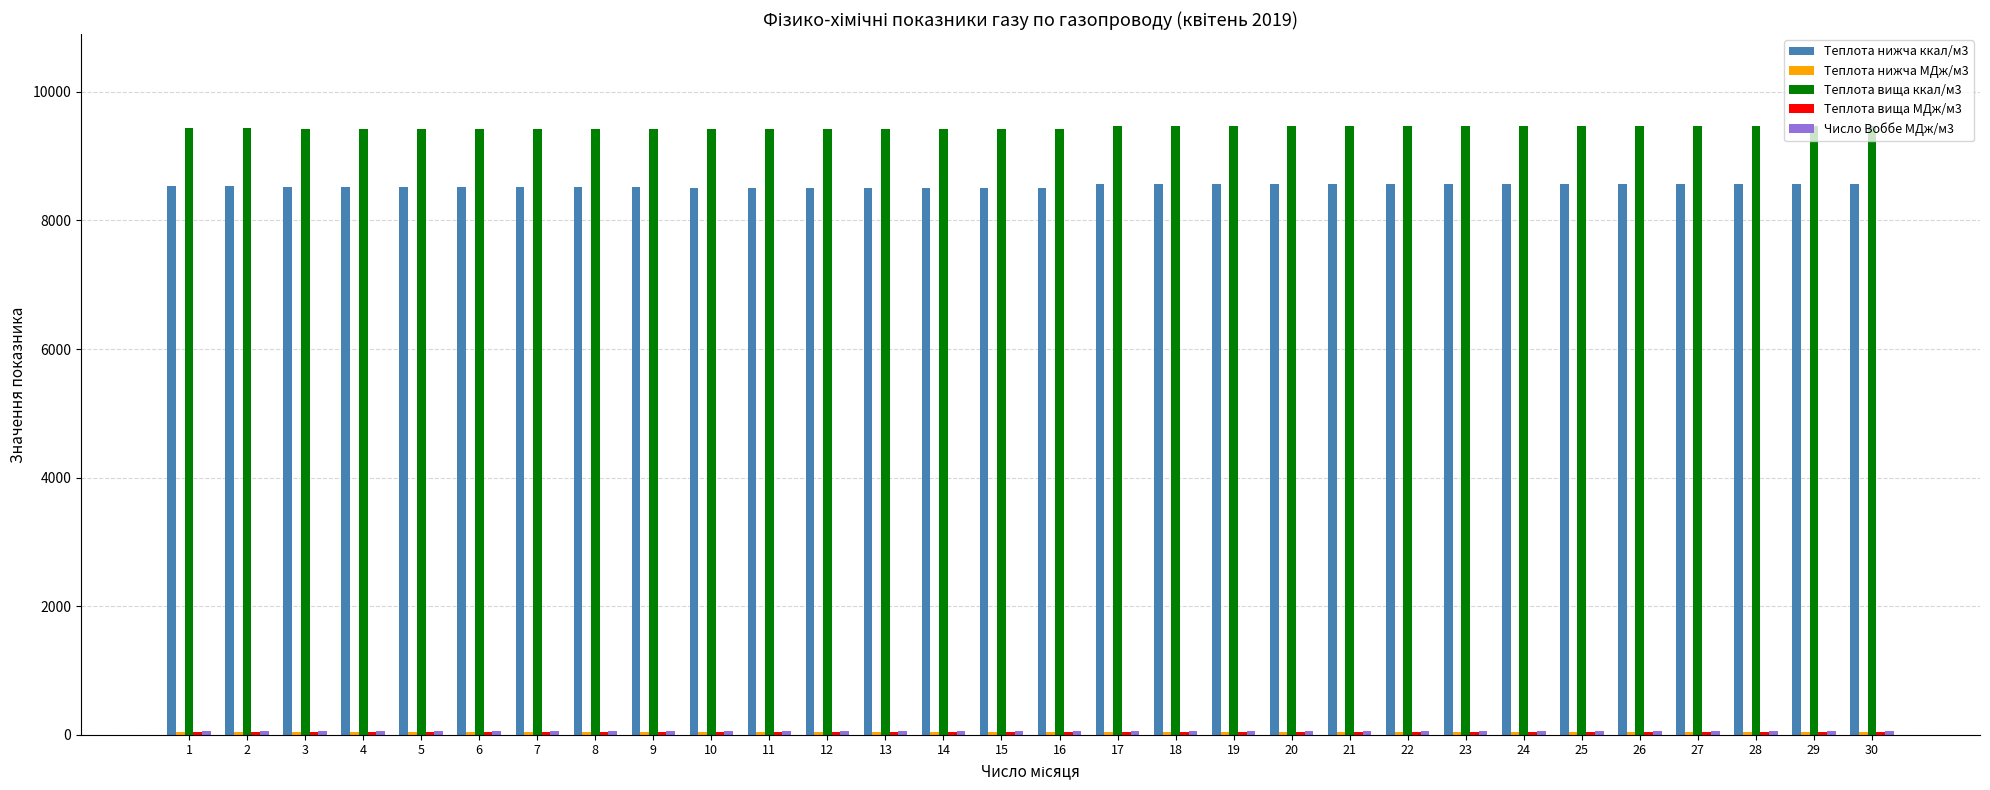

Which series has the largest total across all categories?

Теплота вища ккал/м3